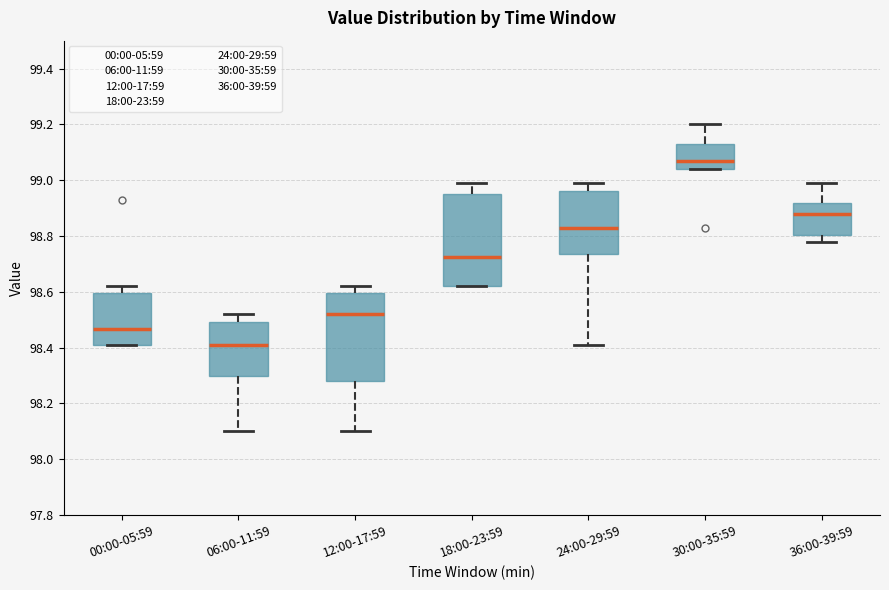

Reading left to right, read every box against the y-axis: the position of its median line, the range the box covers, and the ends of its whiskers. The values are not printed on the chart, so give them approximately, as read against the axis.

00:00-05:59: median 98.46, box 98.42 to 98.60, whiskers 98.42 to 98.62
06:00-11:59: median 98.42, box 98.30 to 98.50, whiskers 98.10 to 98.52
12:00-17:59: median 98.52, box 98.28 to 98.60, whiskers 98.10 to 98.62
18:00-23:59: median 98.72, box 98.62 to 98.96, whiskers 98.62 to 99.00
24:00-29:59: median 98.84, box 98.74 to 98.96, whiskers 98.42 to 99.00
30:00-35:59: median 99.08, box 99.04 to 99.14, whiskers 99.04 to 99.20
36:00-39:59: median 98.88, box 98.80 to 98.92, whiskers 98.78 to 99.00